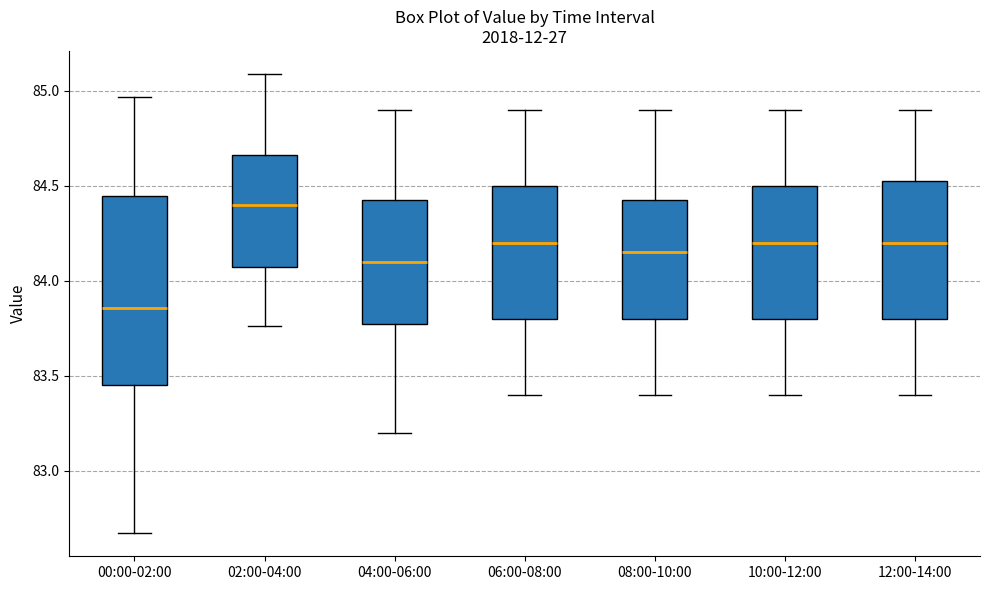

Which box's median line is the highest?

02:00-04:00